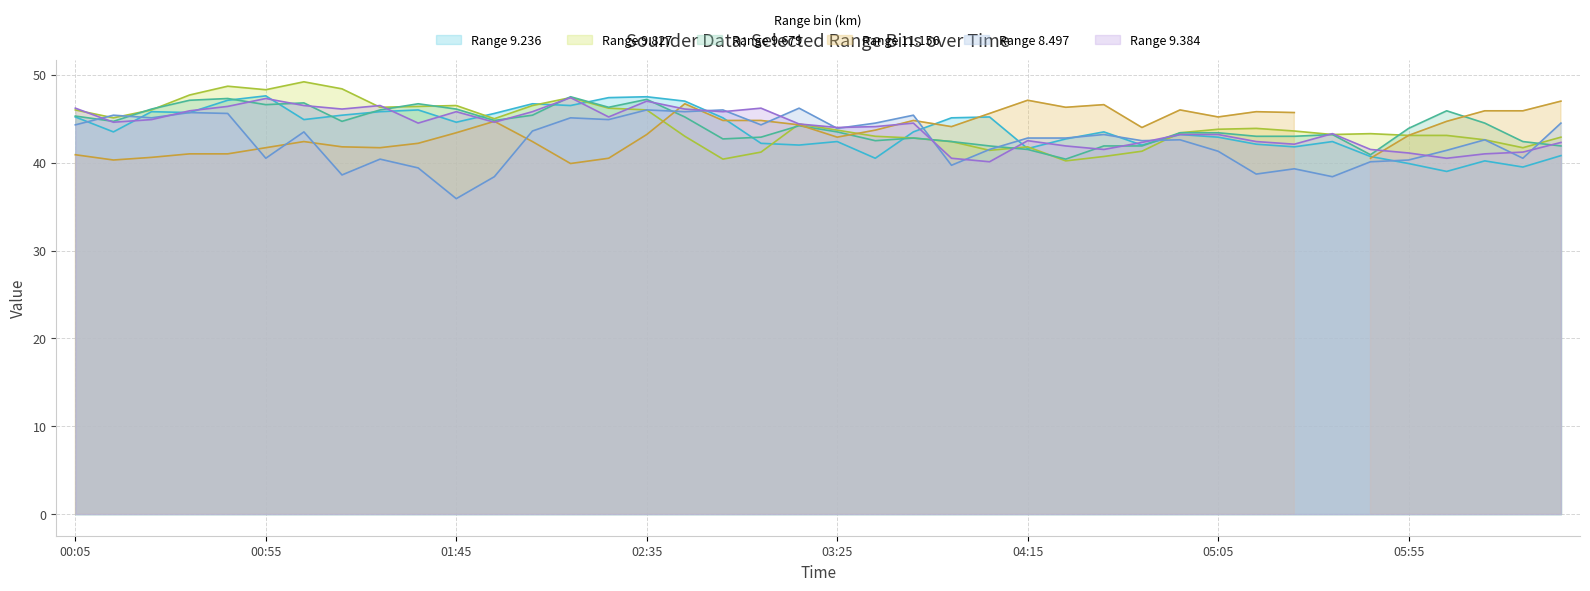

How many intersections are there between 9.679 and 8.497?

7